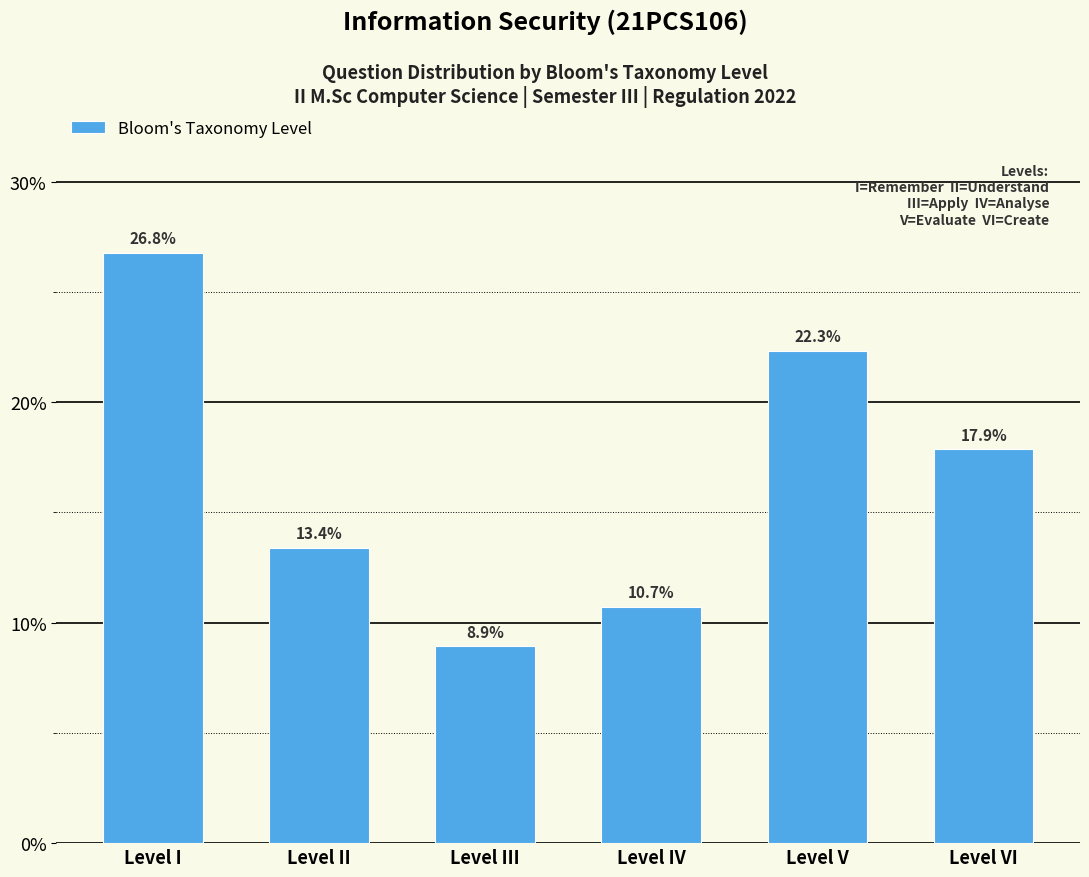

Which label corresponds to the smallest value in the chart?

Level III